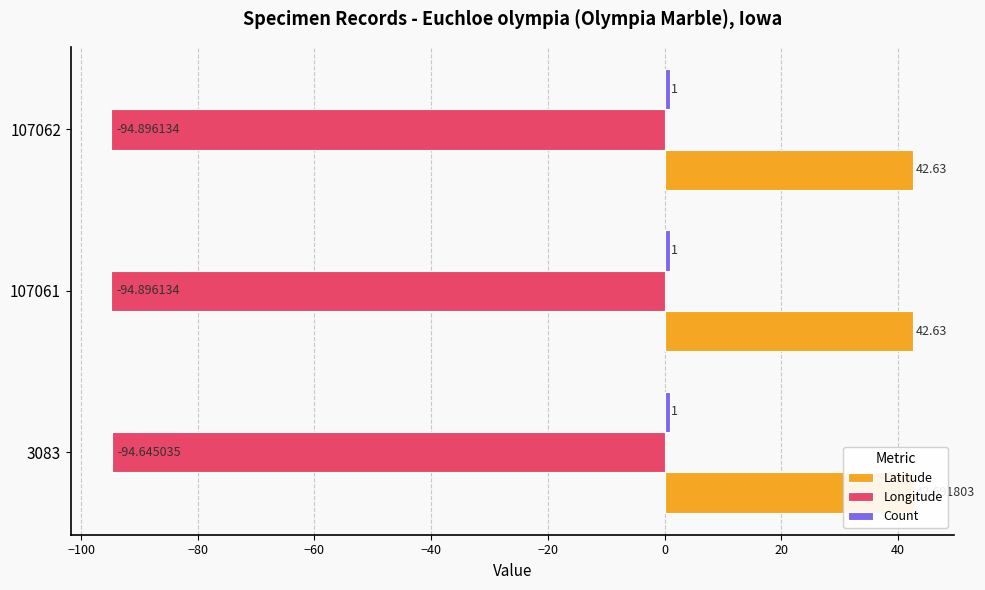

Reading right to left, extract all data points from this chart.

Latitude: 42.6	42.6	42.7
Longitude: -94.9	-94.9	-94.6
Count: 0.2	0.2	0.2